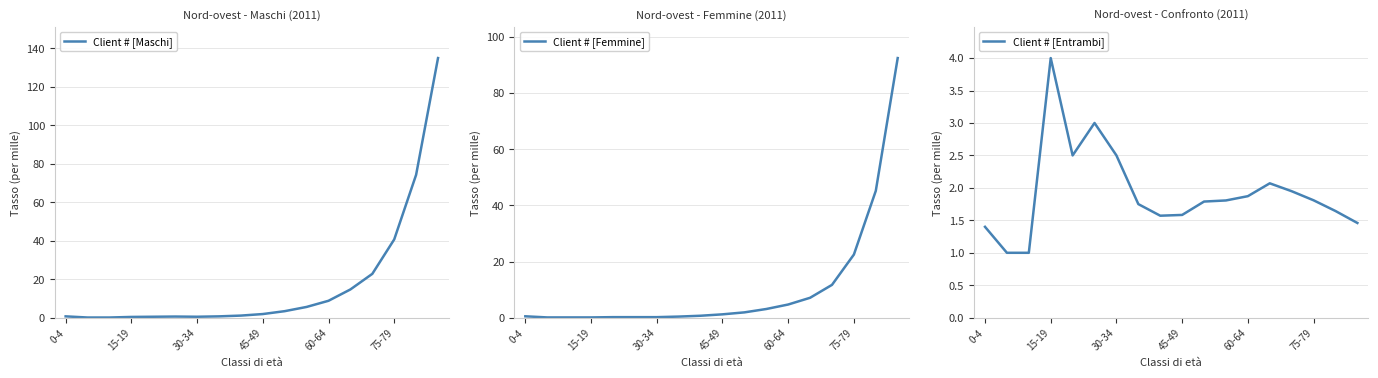

What is the maximum value for Client # [Entrambi]?

4.0